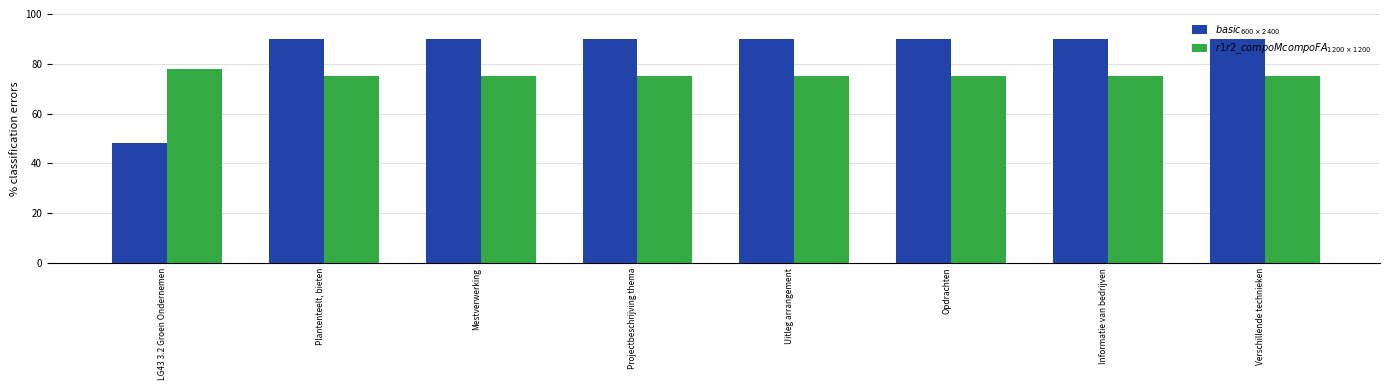

What is the label of the 1st bar from the right?

Verschillende technieken